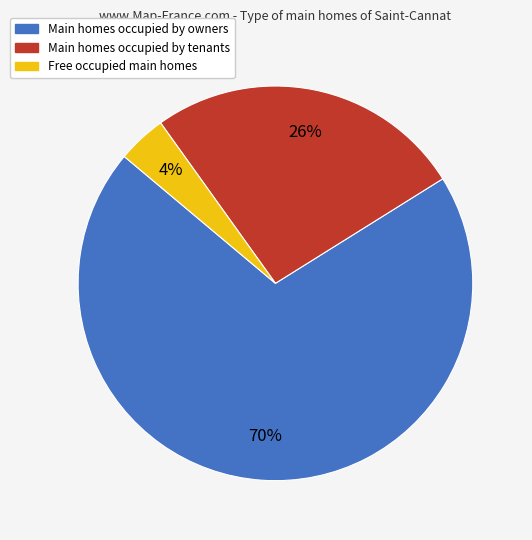

Is it true that Main homes occupied by tenants is 17% of the pie?

False